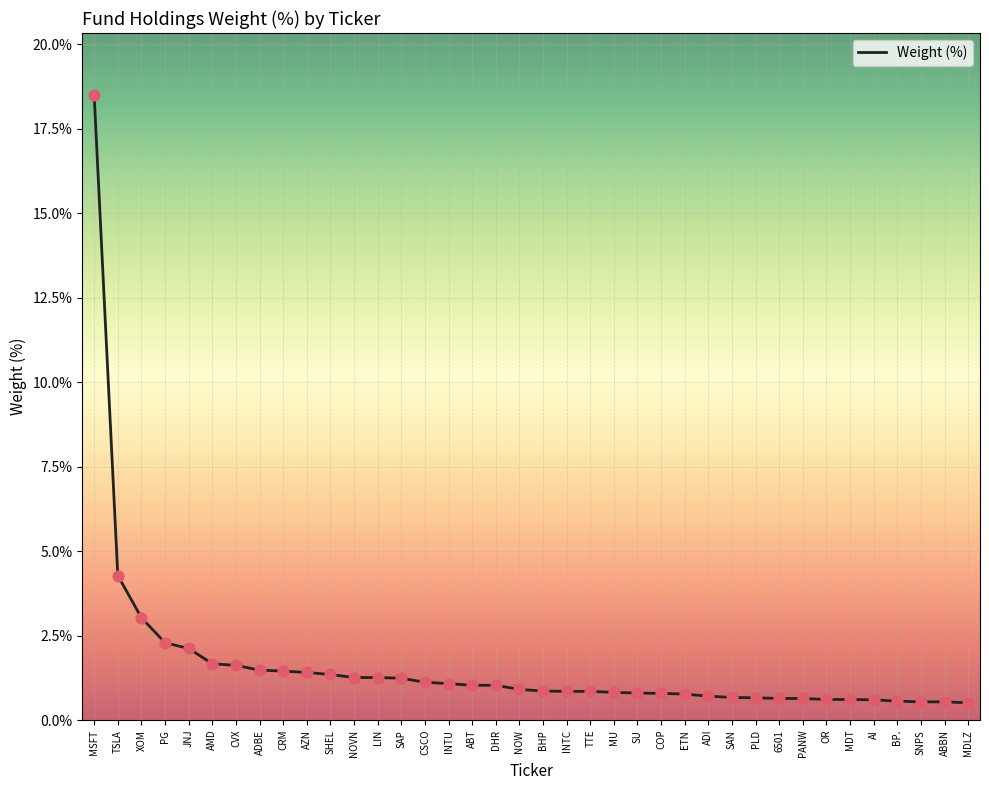

Which has a higher value, PLD or CRM?

CRM